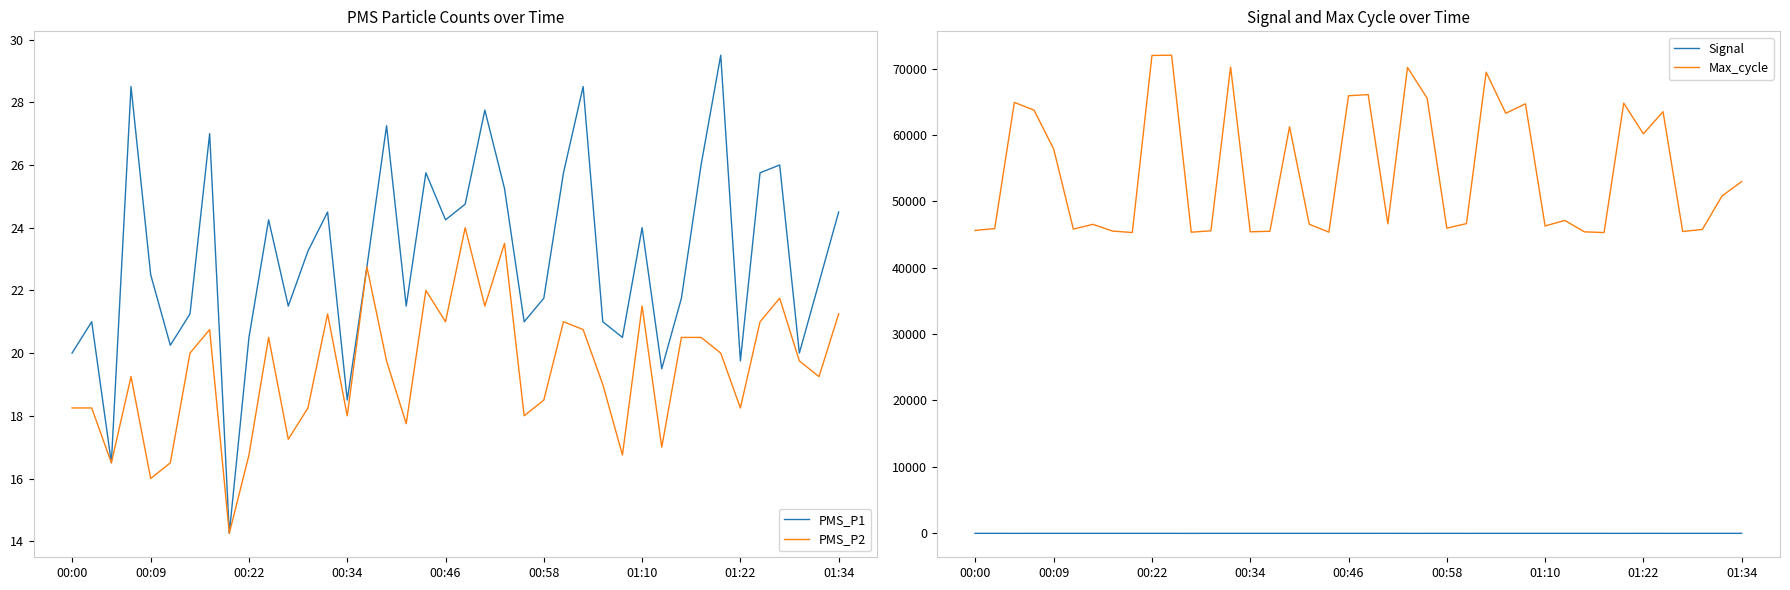

True or false: PMS_P1 has a value of 32.4 at 00:46.

False